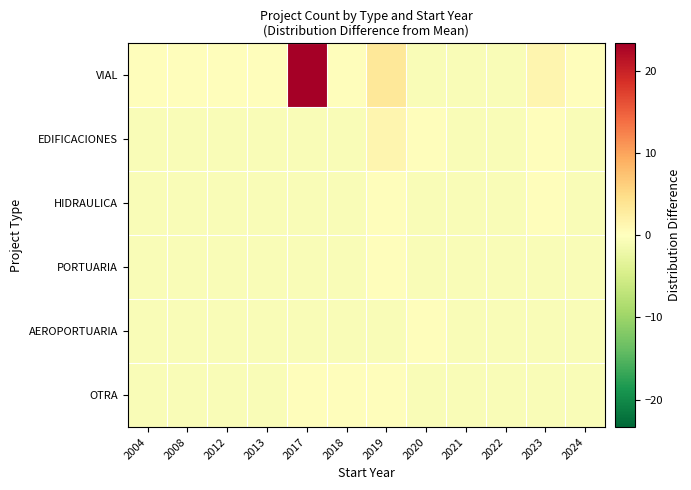

Reading right to left, transcribe all the data shown in this chart.

VIAL: 2024=0.3	2023=1.3	2022=-0.7	2021=-0.7	2020=-0.7	2019=3.3	2018=0.3	2017=23.3	2013=0.3	2012=0.3	2008=0.3	2004=0.3
EDIFICACIONES: 2024=-0.7	2023=0.3	2022=-0.7	2021=-0.7	2020=0.3	2019=1.3	2018=-0.7	2017=-0.7	2013=-0.7	2012=-0.7	2008=-0.7	2004=-0.7
HIDRAULICA: 2024=-0.7	2023=0.3	2022=-0.7	2021=-0.7	2020=-0.7	2019=0.3	2018=-0.7	2017=-0.7	2013=-0.7	2012=-0.7	2008=-0.7	2004=-0.7
PORTUARIA: 2024=-0.7	2023=-0.7	2022=-0.7	2021=-0.7	2020=-0.7	2019=0.3	2018=-0.7	2017=-0.7	2013=-0.7	2012=-0.7	2008=-0.7	2004=-0.7
AEROPORTUARIA: 2024=-0.7	2023=-0.7	2022=-0.7	2021=-0.7	2020=0.3	2019=-0.7	2018=-0.7	2017=-0.7	2013=-0.7	2012=-0.7	2008=-0.7	2004=-0.7
OTRA: 2024=-0.7	2023=-0.7	2022=-0.7	2021=-0.7	2020=-0.7	2019=0.3	2018=0.3	2017=0.3	2013=-0.7	2012=-0.7	2008=-0.7	2004=-0.7